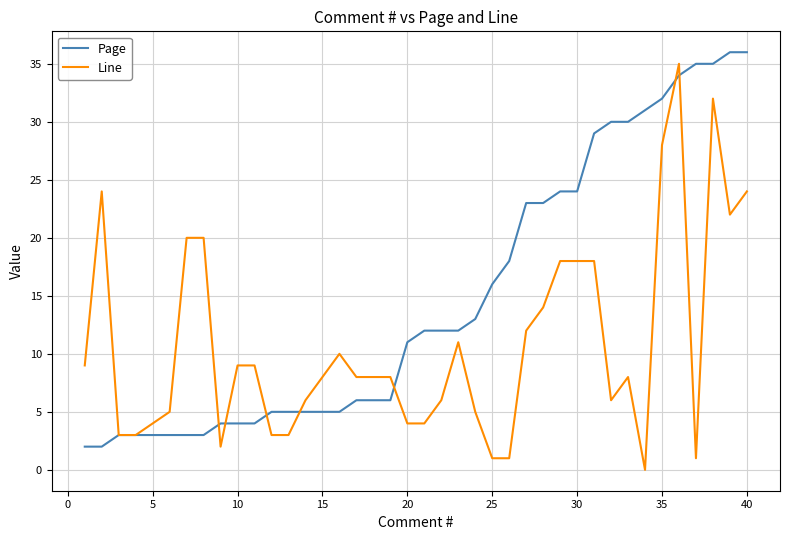

What is the greatest value displayed?

36